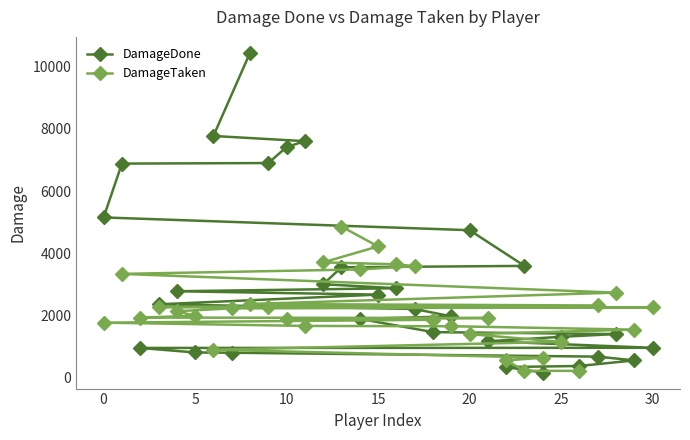

Is it true that DamageDone equals 4805 at 22?

False